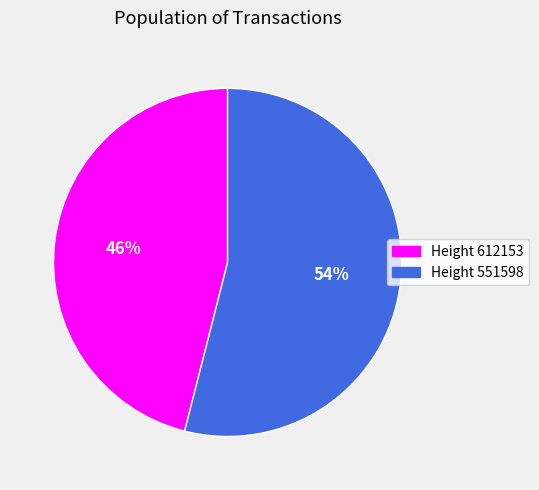

Is there any slice that represents more than half of the pie?

Yes